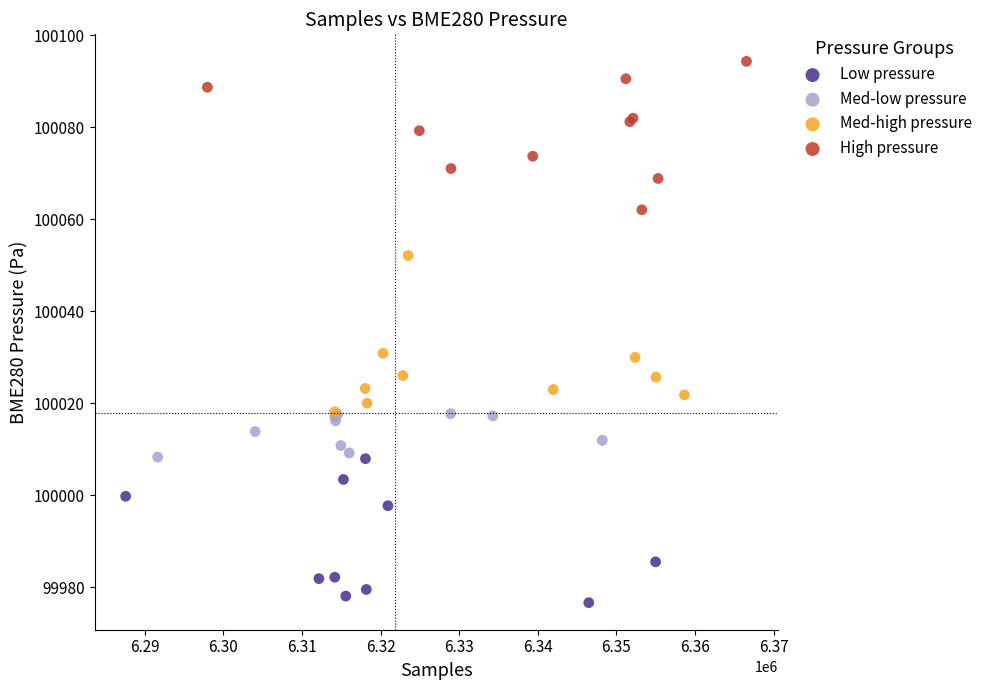

Which series contains the lowest Y value?

Low pressure